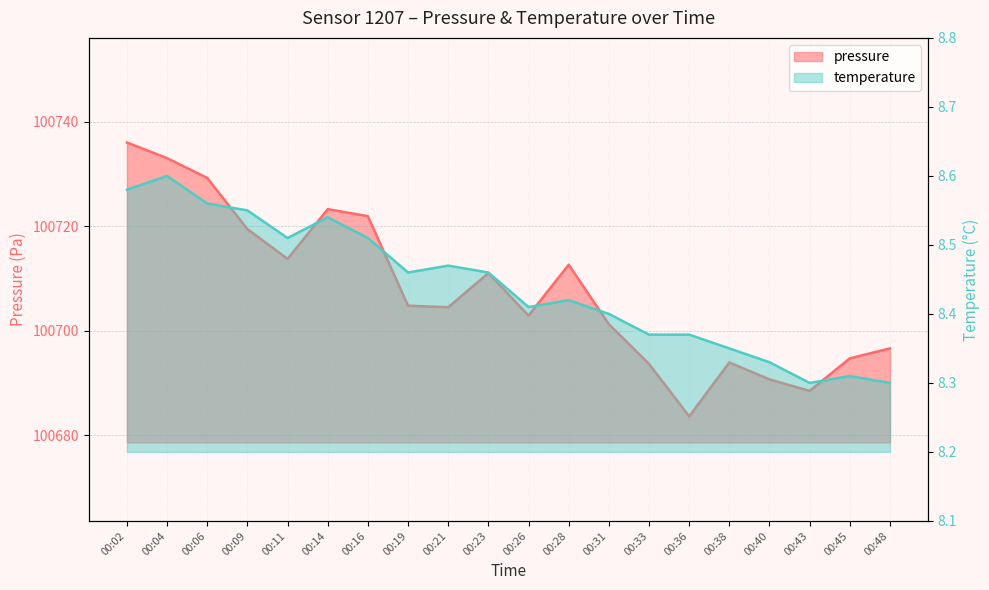

How many values in the pressure series are below 100704?

9